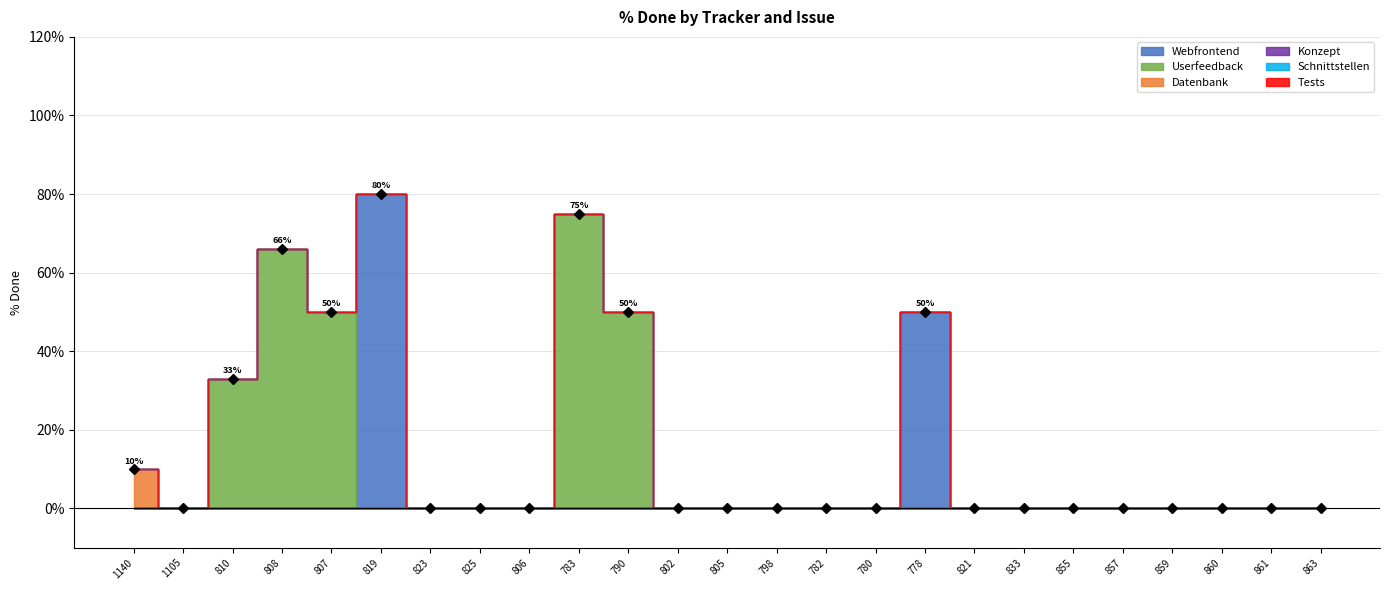

At which category is the sum across all series the highest?

819